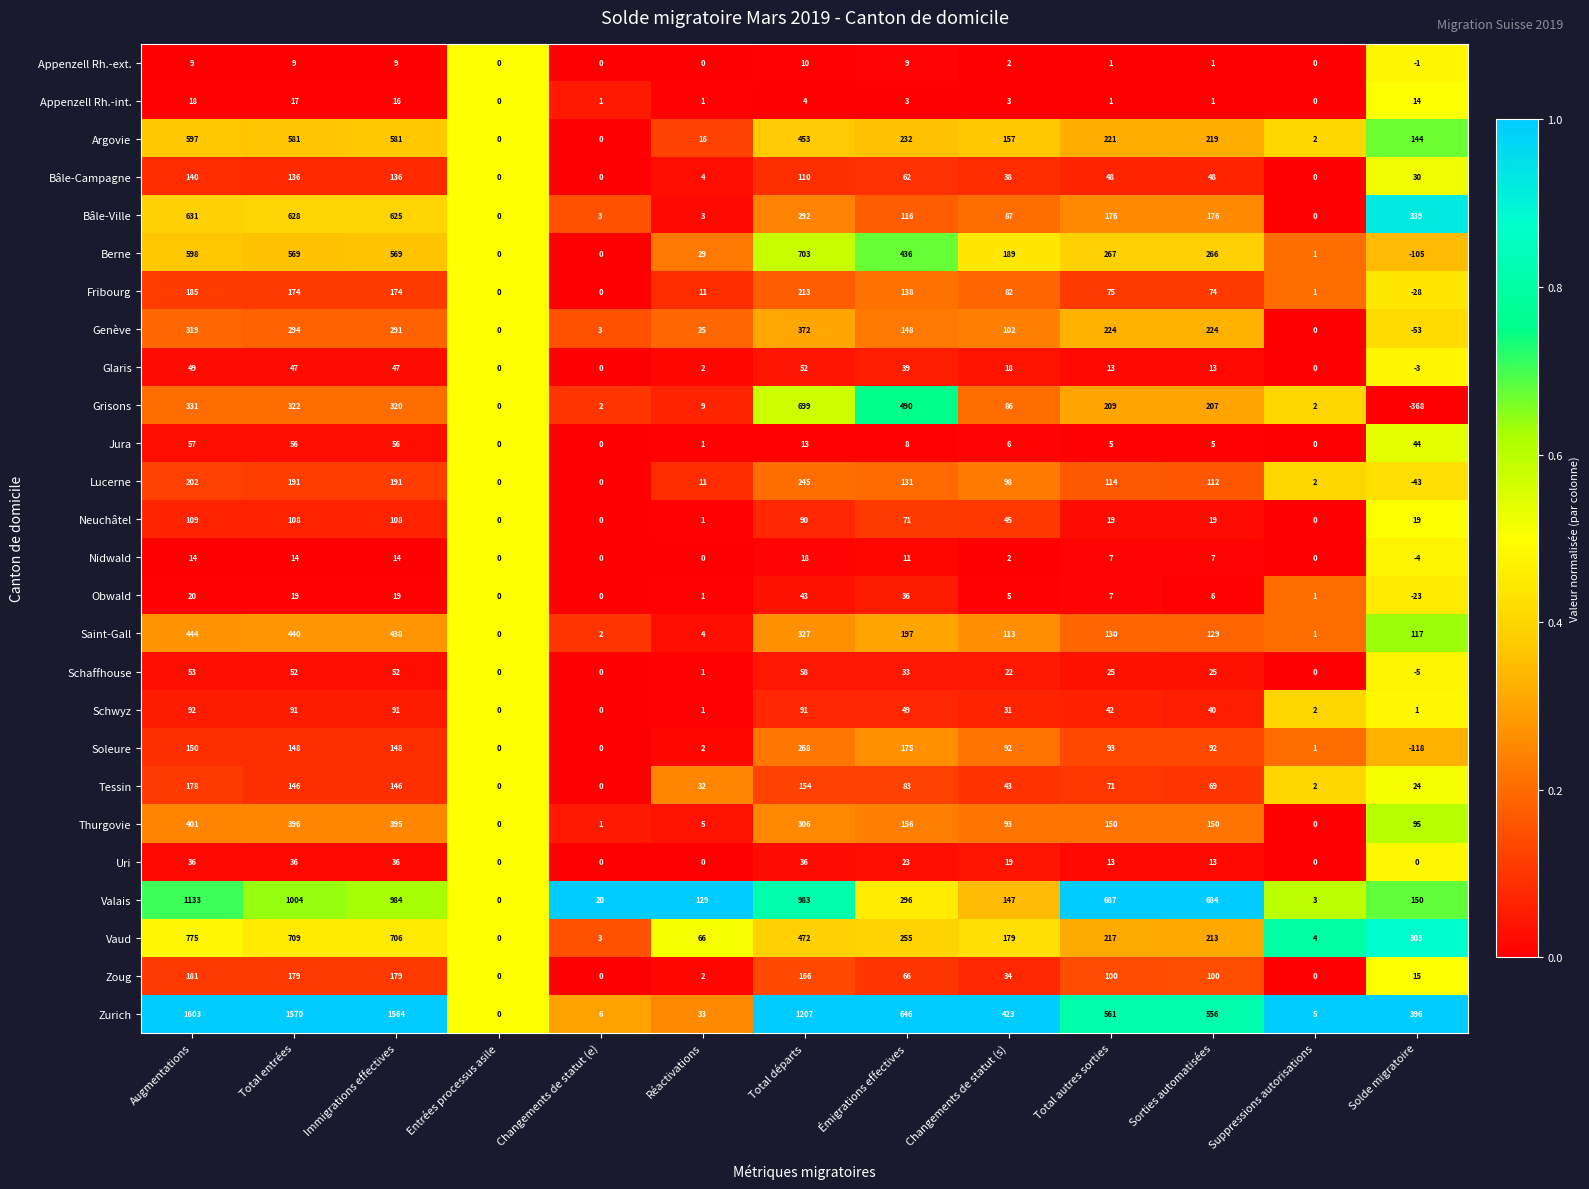

What is the difference between the highest and lowest values at Total entrées?

1561